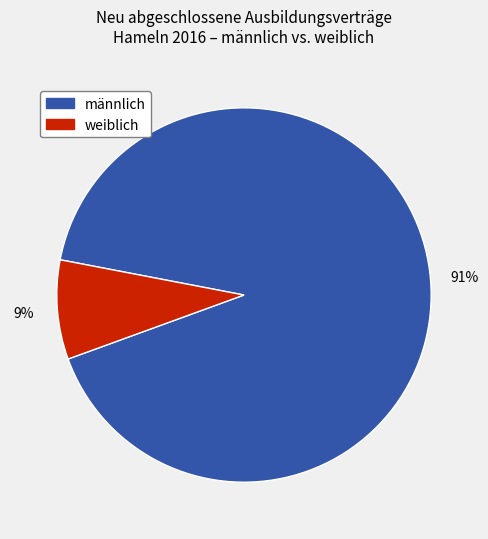

Is there any slice that represents more than half of the pie?

Yes